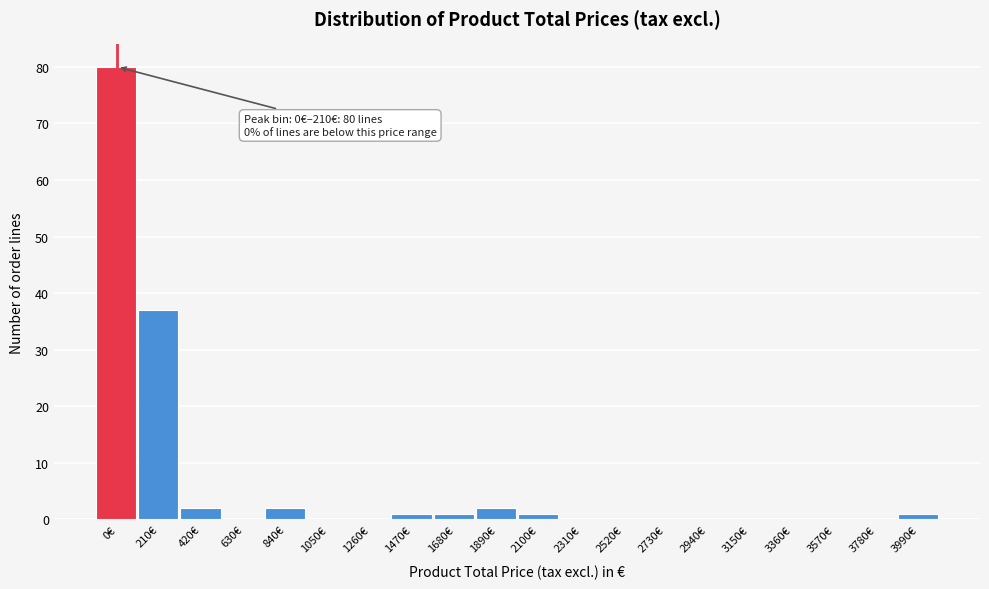

Reading right to left, what are all the values shown in this chart?

3990€=1	3780€=0	3570€=0	3360€=0	3150€=0	2940€=0	2730€=0	2520€=0	2310€=0	2100€=1	1890€=2	1680€=1	1470€=1	1260€=0	1050€=0	840€=2	630€=0	420€=2	210€=37	0€=80